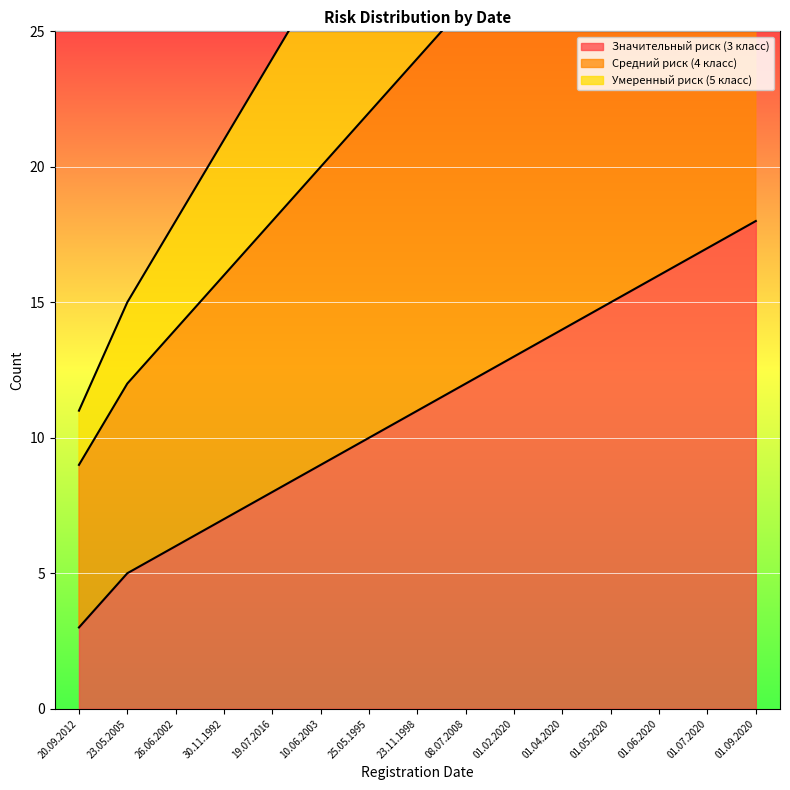

At how many categories does at least one series exceed 53?

1